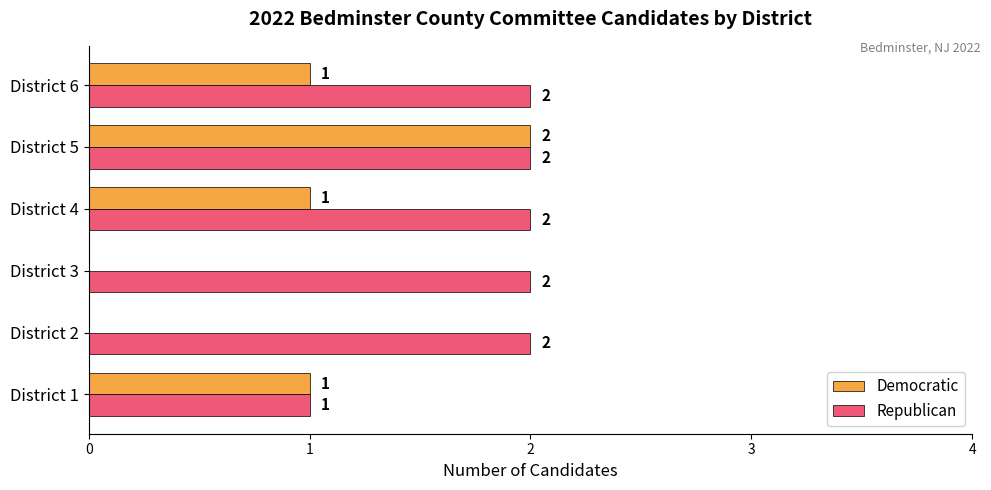

How many Republican values are between 2 and 3?

5